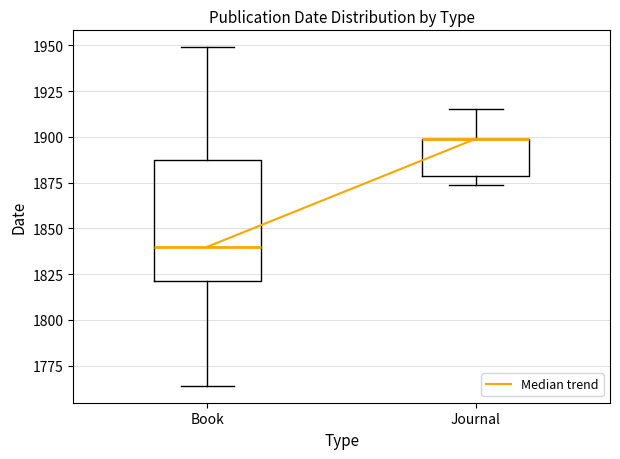

Reading left to right, read every box against the y-axis: the position of its median line, the range the box covers, and the ends of its whiskers. The values are not printed on the chart, so give them approximately, as read against the axis.

Book: median 1840, box 1820 to 1890, whiskers 1765 to 1950
Journal: median 1900 (drawn on the box's upper edge), box 1880 to 1900, whiskers 1875 to 1915